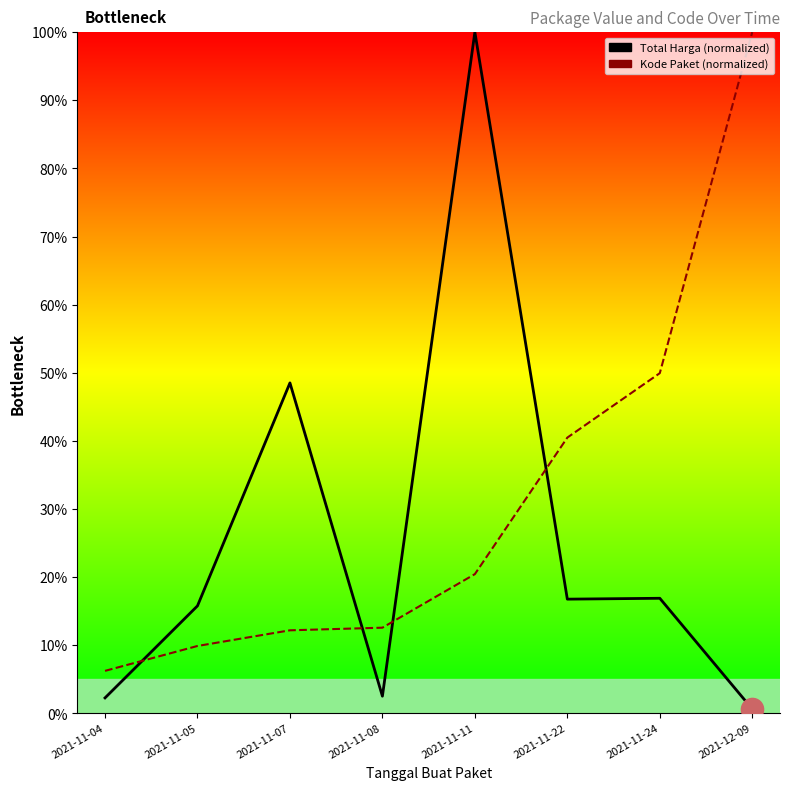

True or false: Total Harga has more than 1 points higher than both neighbors.

True